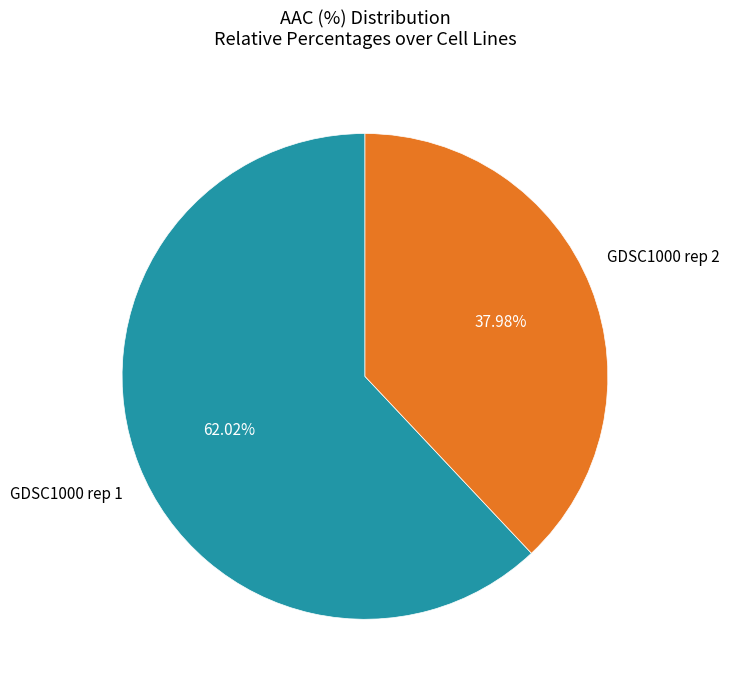

How much of the chart is everything except GDSC1000 rep 1?

38.0%